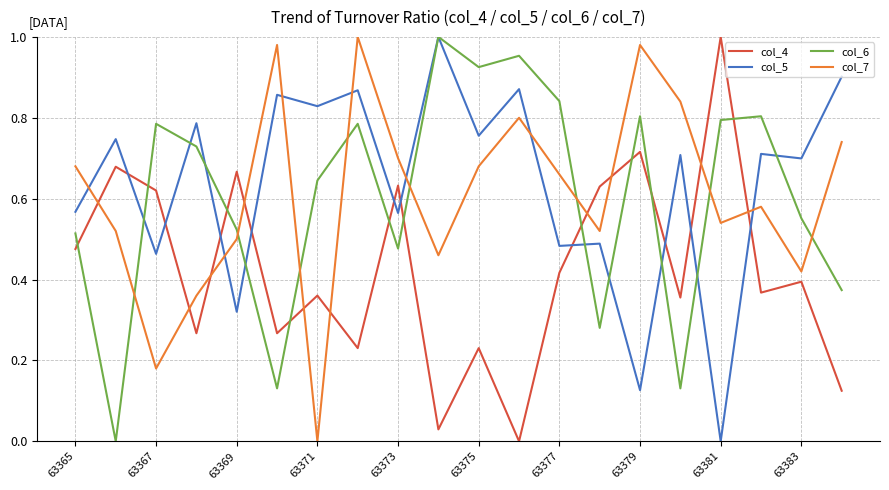

How many times do col_5 and col_7 cross each other?

7